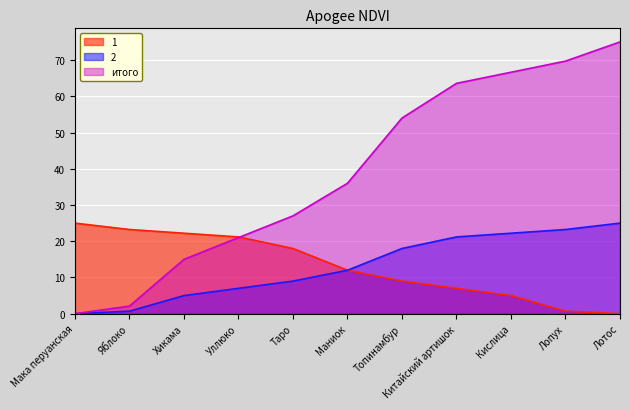

Which series has the widest spread of values?

итого